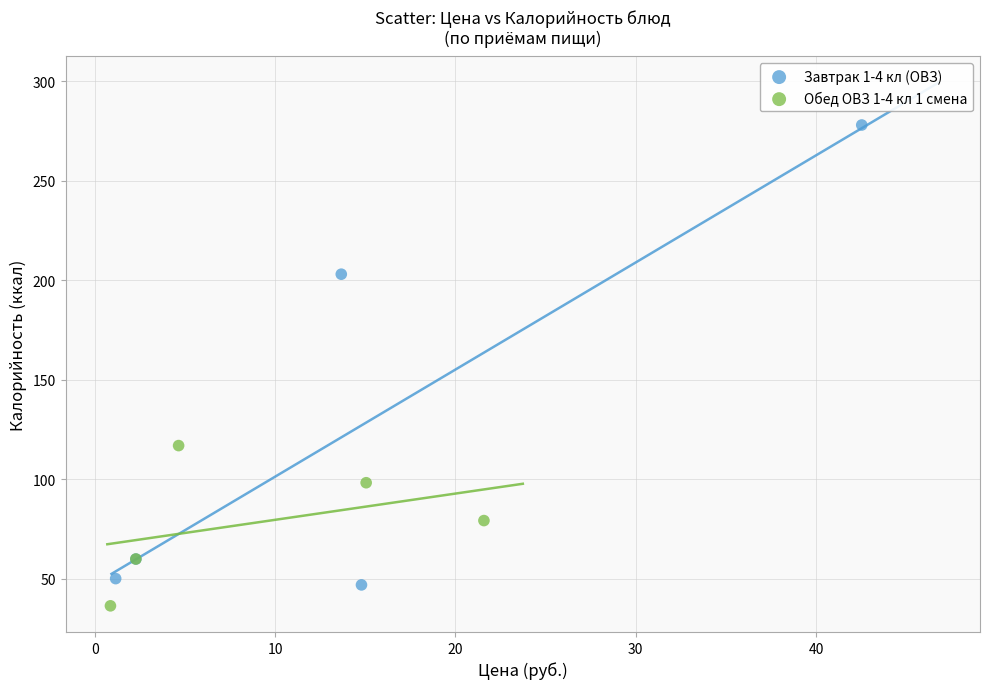

What are all the series names shown in the legend?

Завтрак 1-4 кл (ОВЗ), Обед ОВЗ 1-4 кл 1 смена